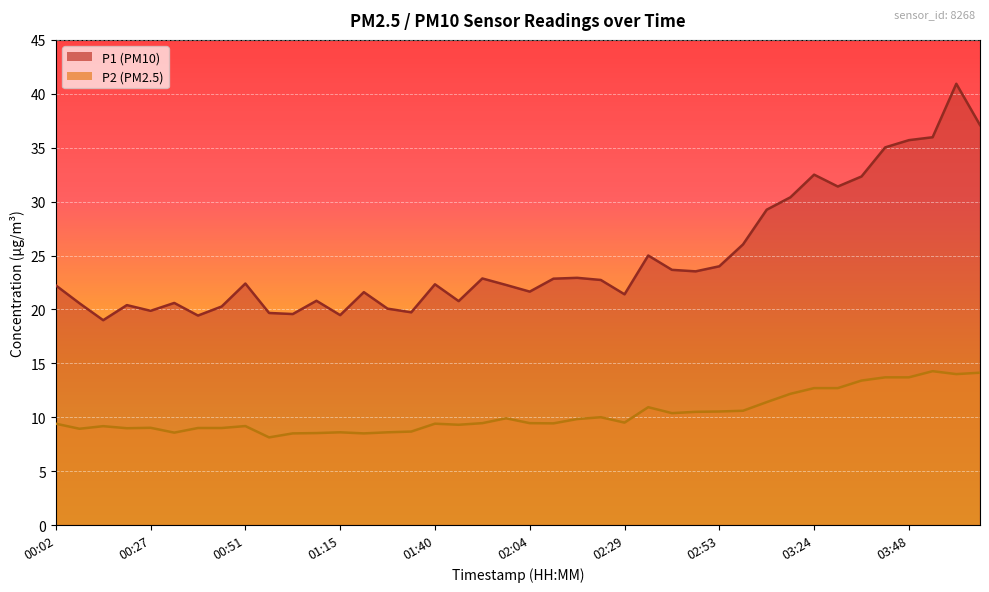

At which label does P2 first exceed 9?

00:02